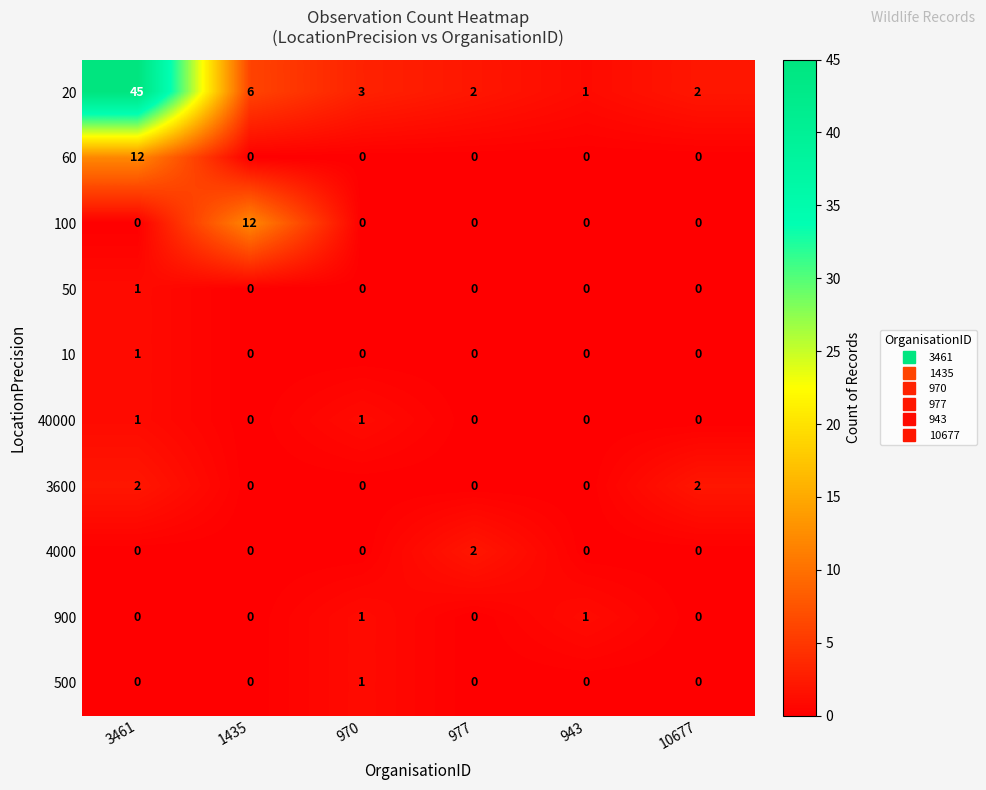

Which series has the largest total across all categories?

20